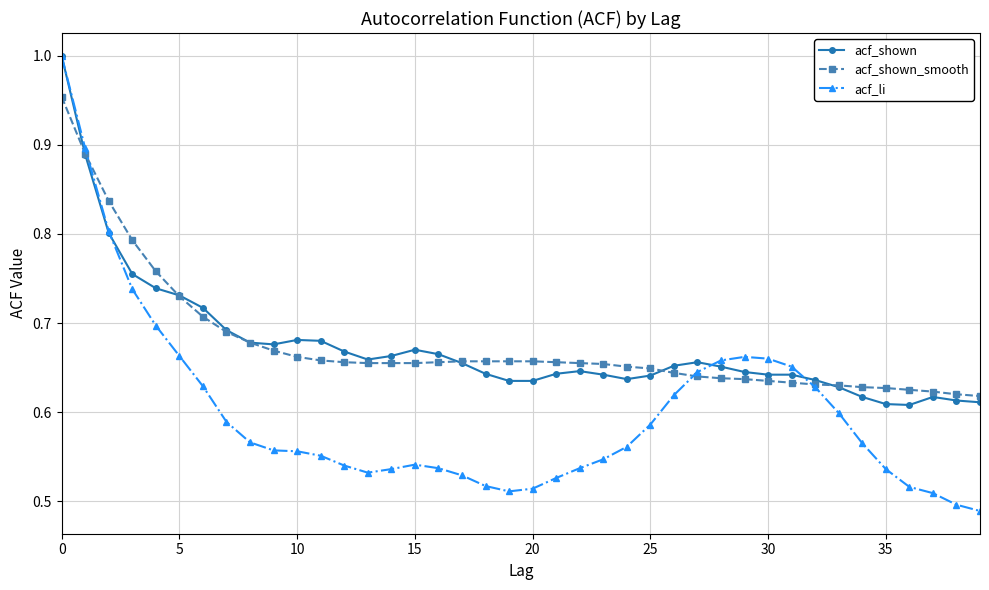

Which series has the largest range (max minus min)?

acf_li